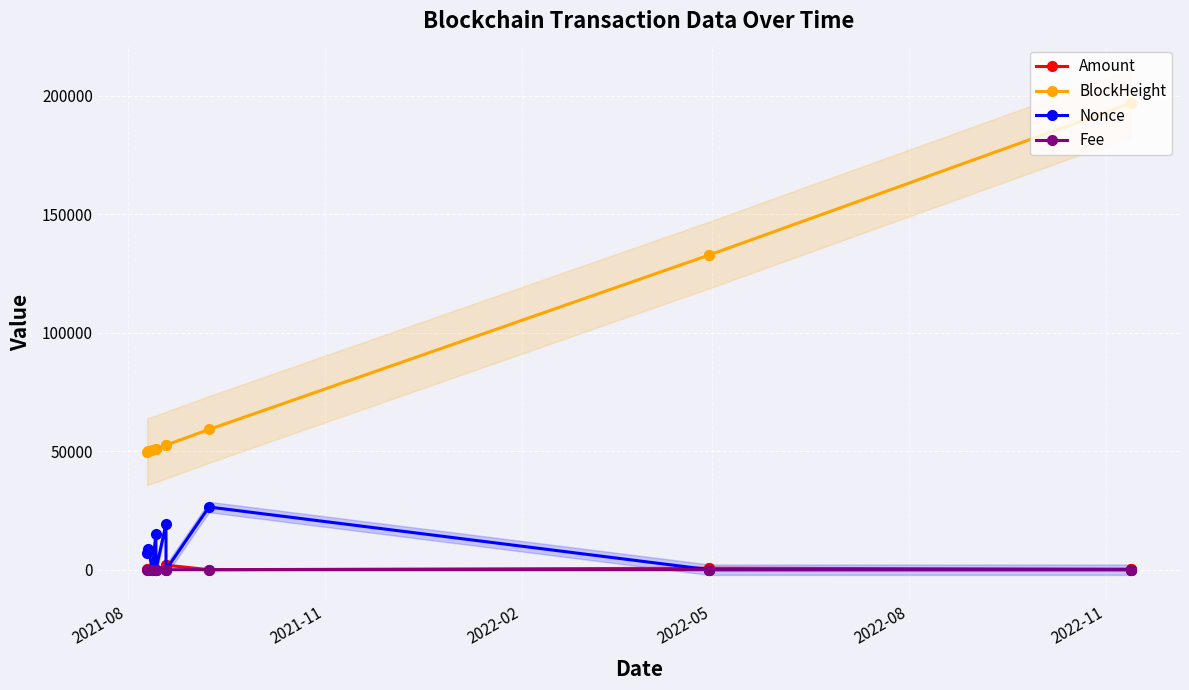

What is the value of the BlockHeight point at the 10th from the left?

132901.0